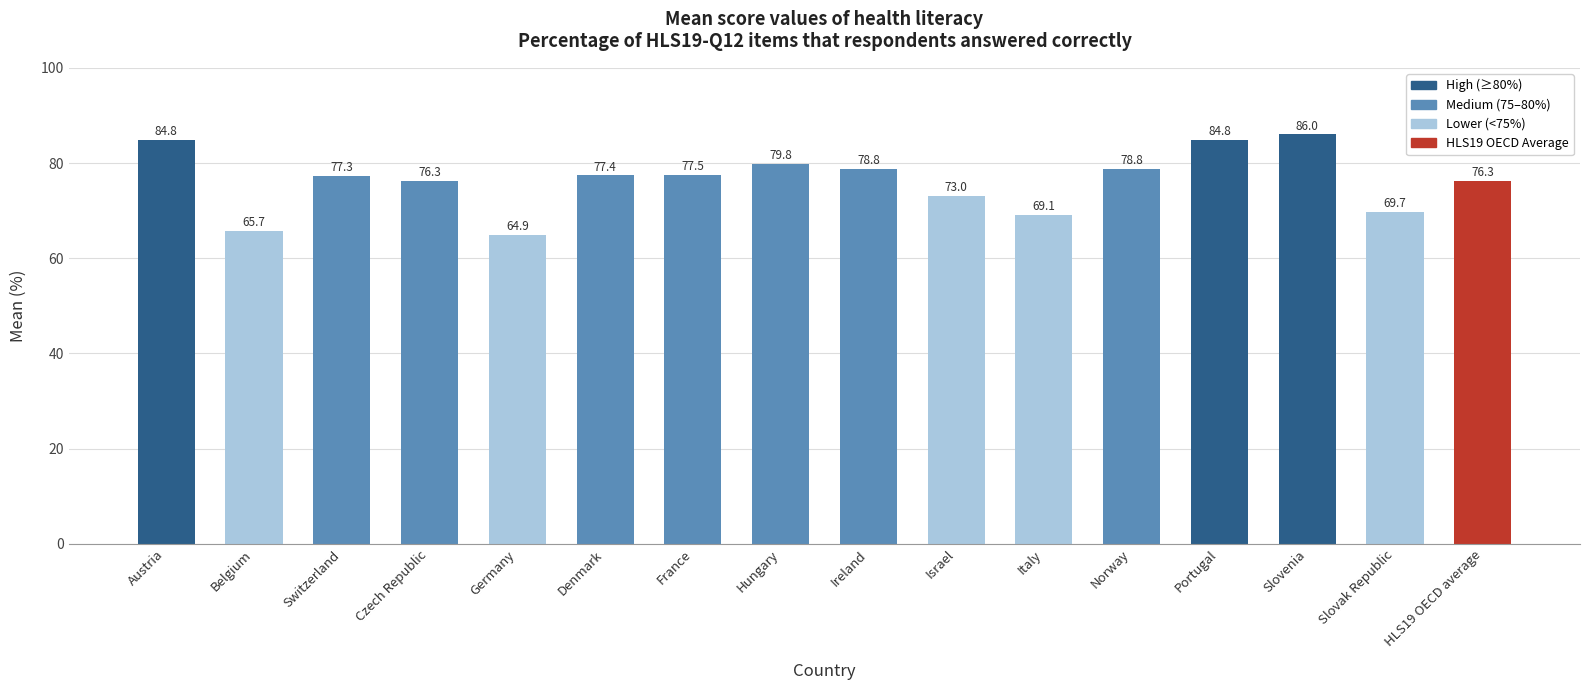

What is the value of the 3rd bar from the left?

77.3